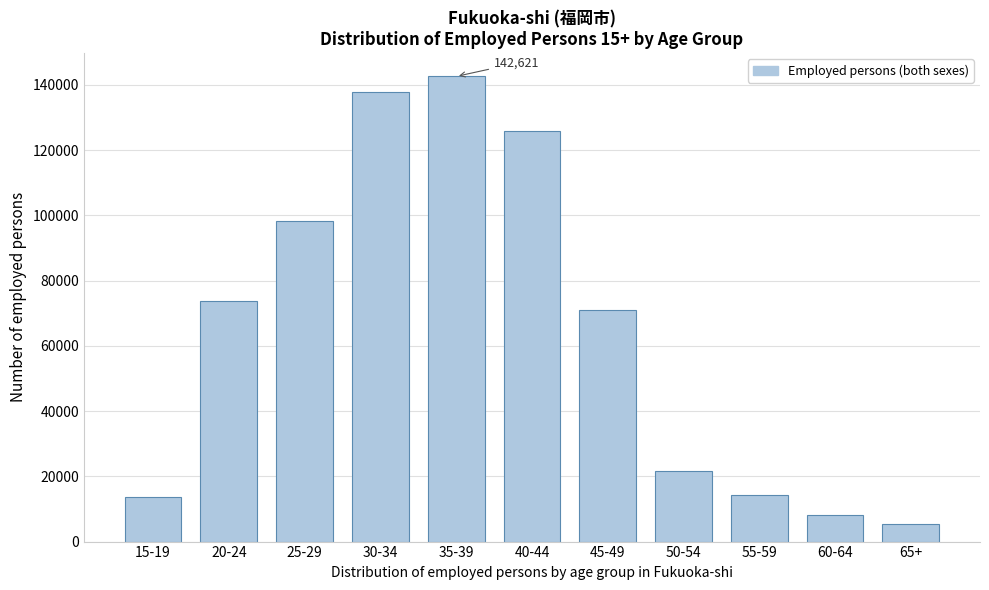

Reading right to left, extract all data points from this chart.

65+=5349	60-64=8148	55-59=14342	50-54=21787	45-49=71090	40-44=126008	35-39=142621	30-34=137873	25-29=98150	20-24=73800	15-19=13702